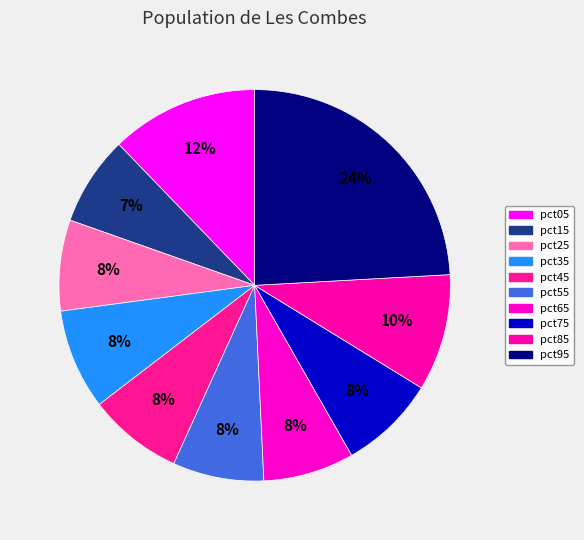

To the nearest percent, what is the difference between the pct65 and pct85 slice percentages?

2%